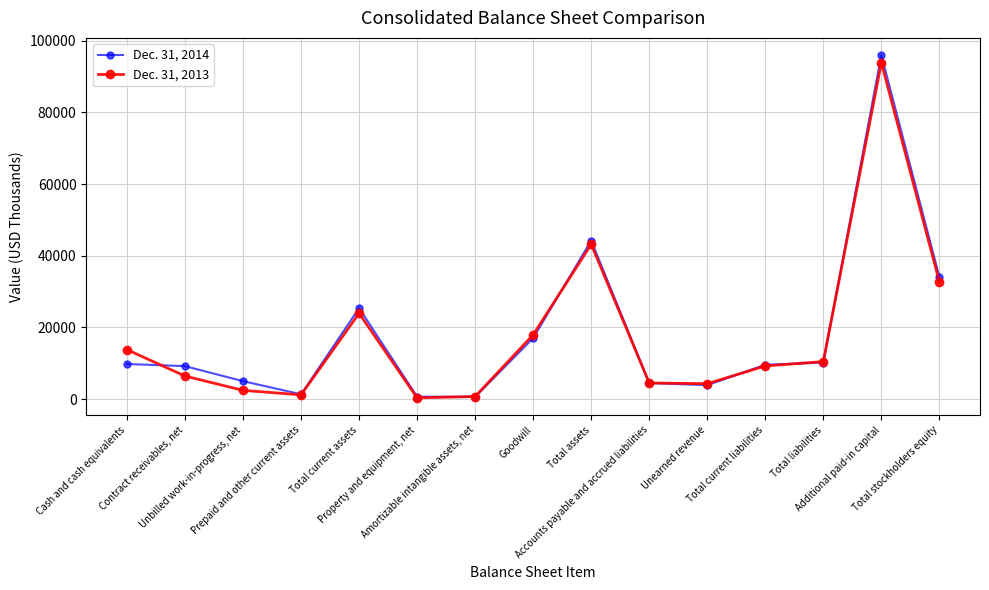

Where is Dec. 31, 2013 nearest to the value 47118?

Total assets